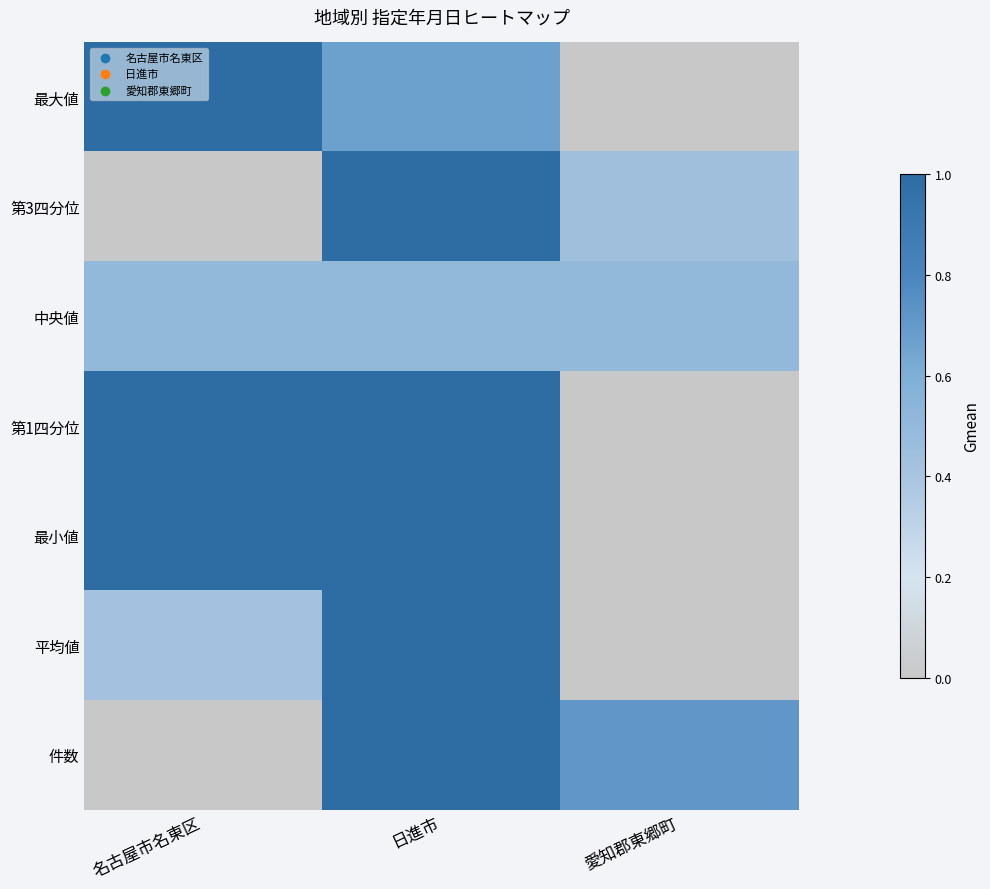

At how many categories does at least one series exceed 0?

3